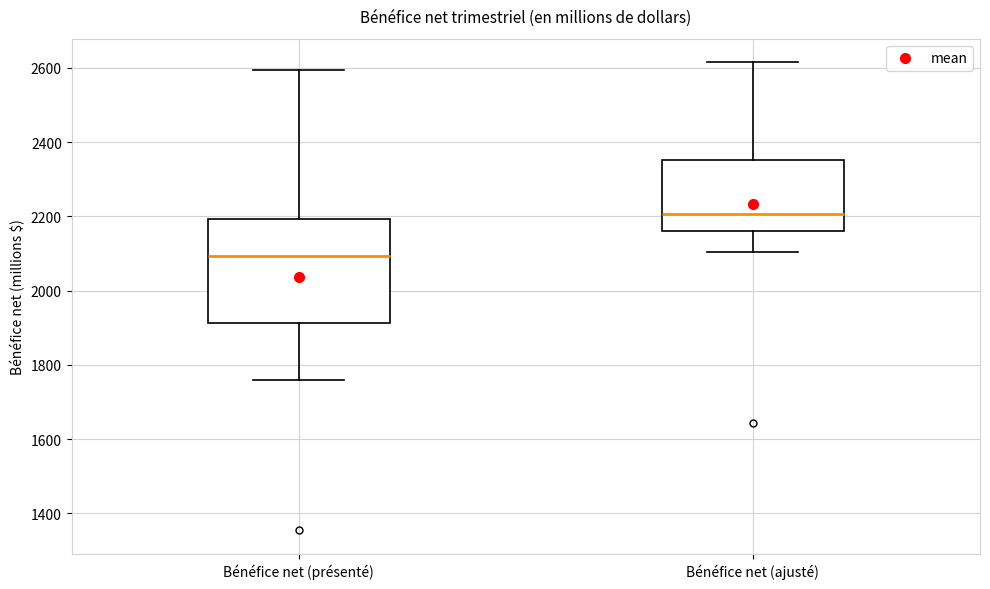

Comparing the boxes themselves (not the whiskers), which one is the tallest?

Bénéfice net (présenté)